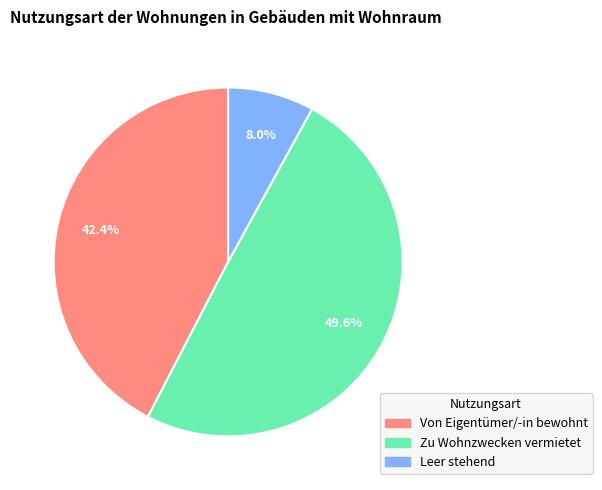

How many segments does this pie chart have?

3